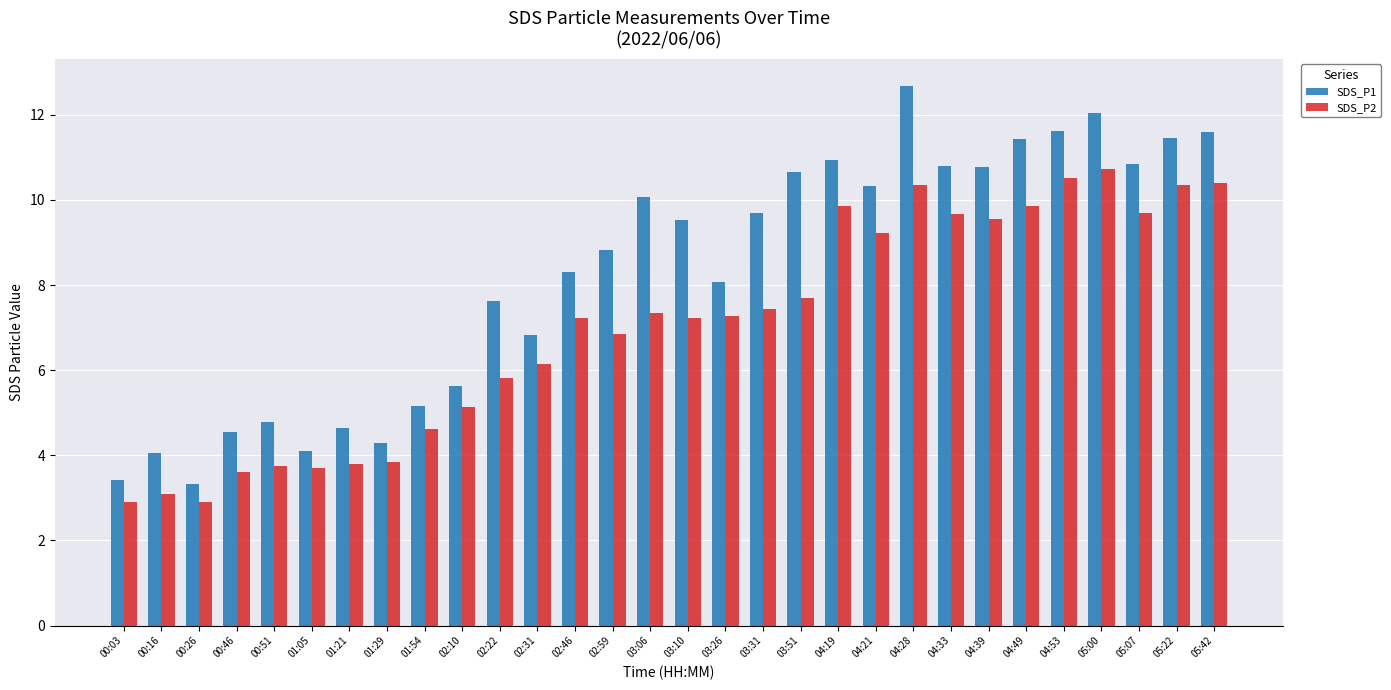

List the series in order of their peak value, lowest first.

SDS_P2, SDS_P1